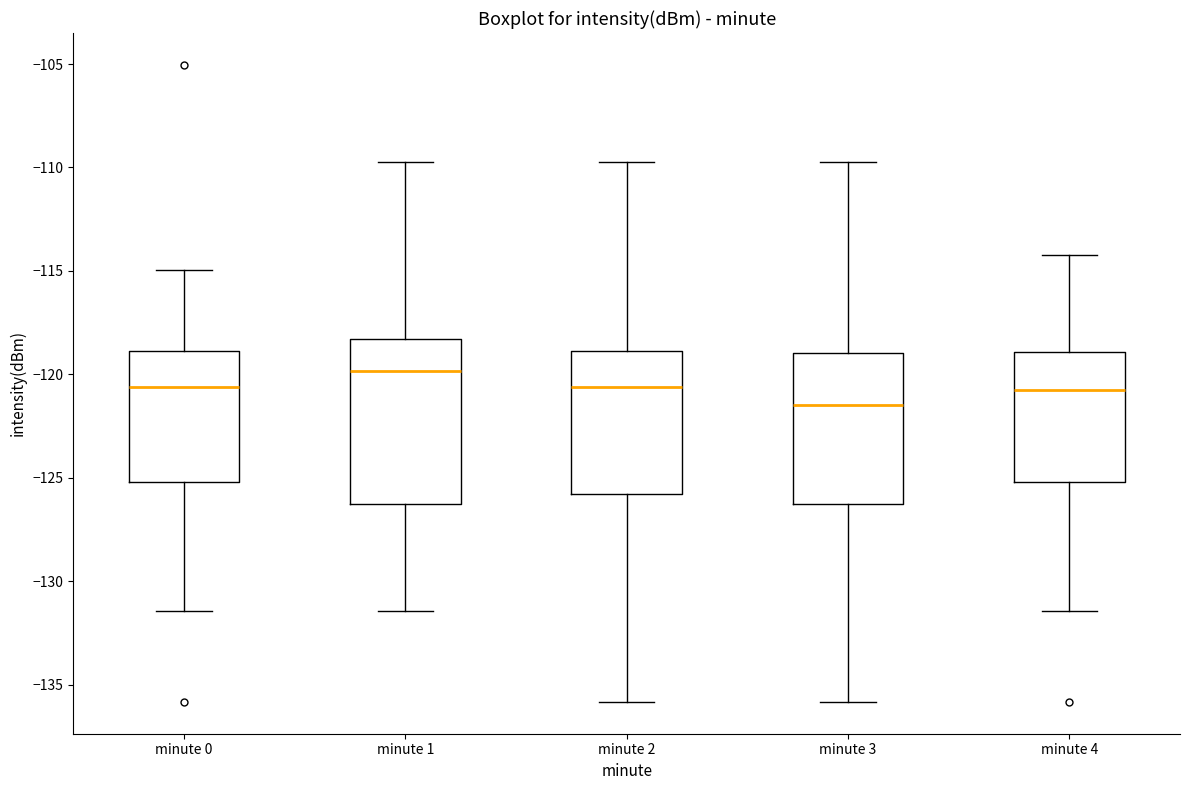

Where is the lower edge of the box for minute 2 on the y-axis? The values are not printed on the chart, so give them approximately, as read against the axis.

-126.0